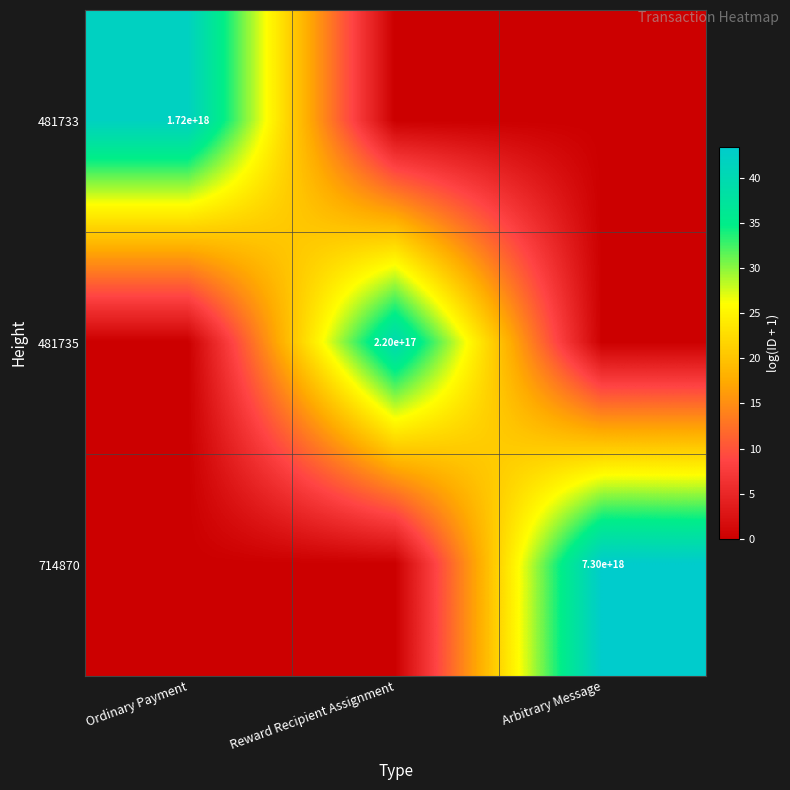

Is it true that 481733 equals 2276472952204034304 at Ordinary Payment?

False